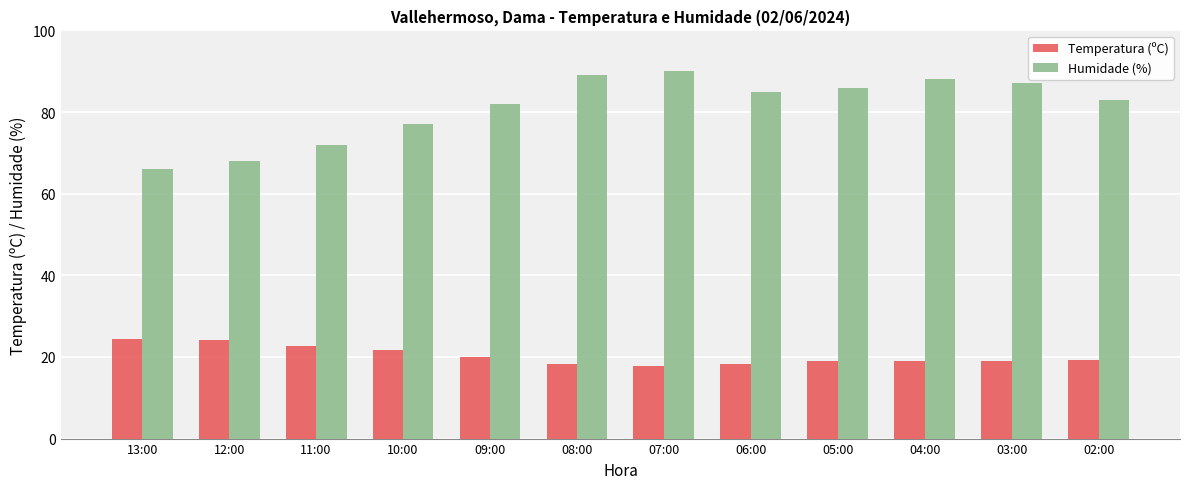

How many categories are shown in the chart?

12